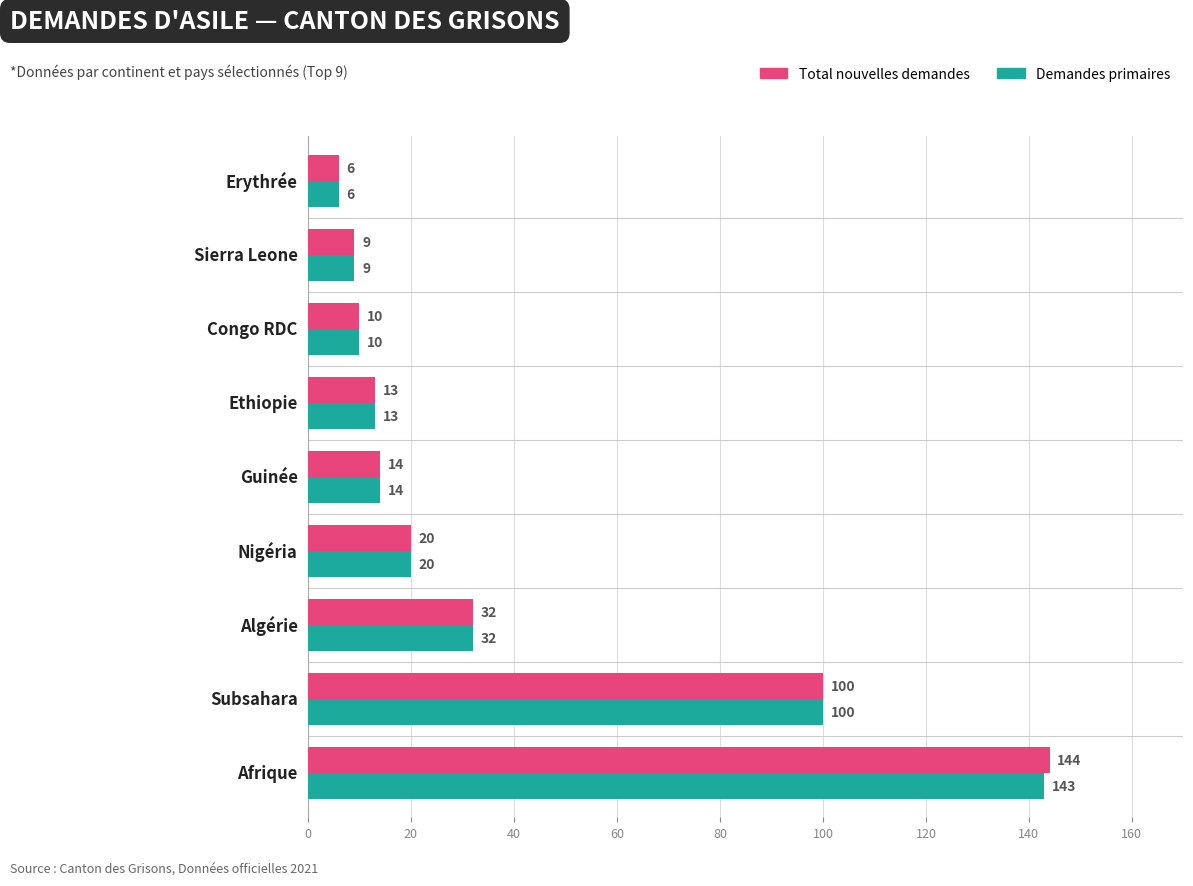

Which series has the largest range (max minus min)?

Total nouvelles demandes